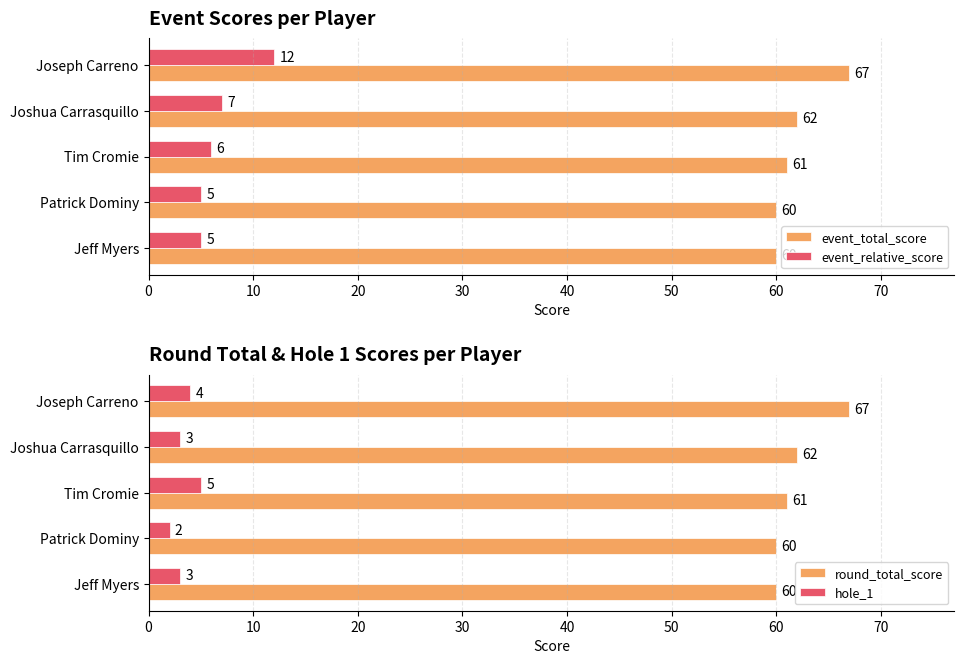

What is the maximum value for event_total_score?

67